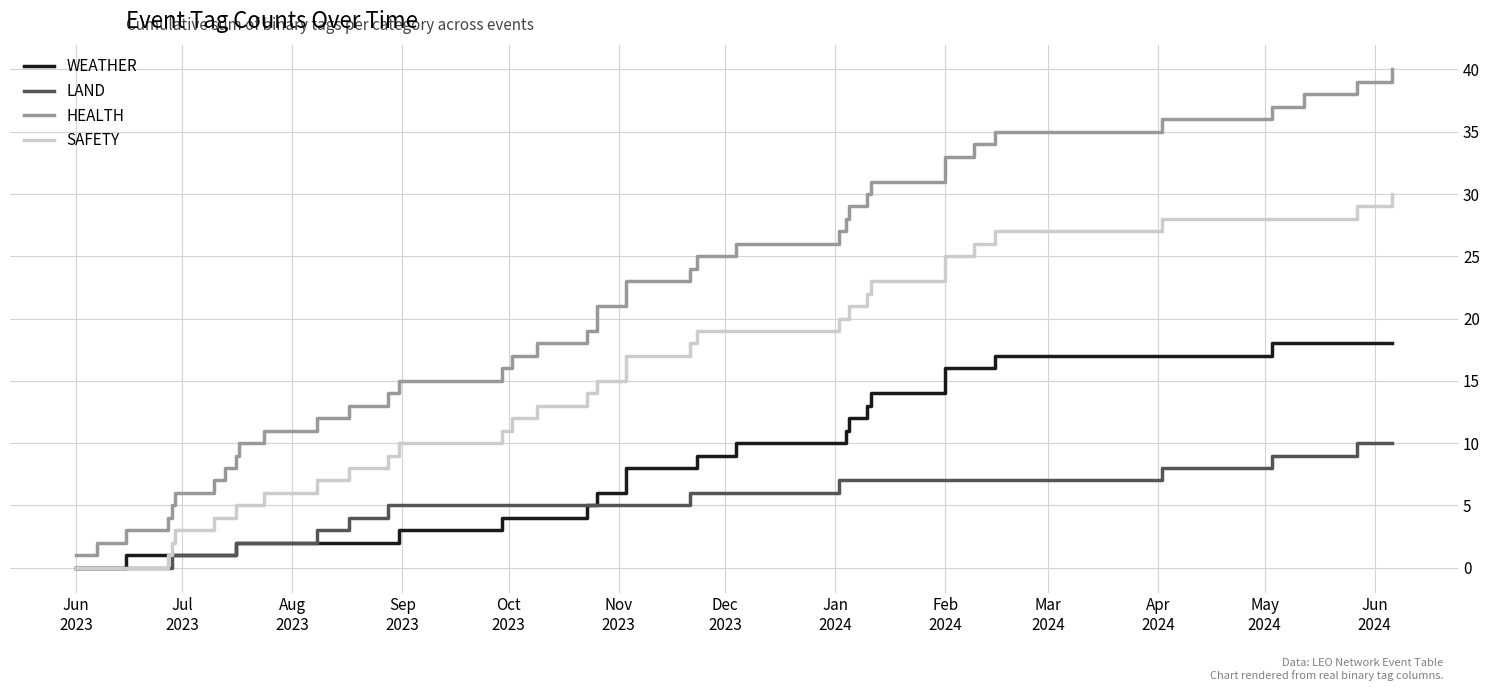

Is this an area chart (filled region under the line)?

No